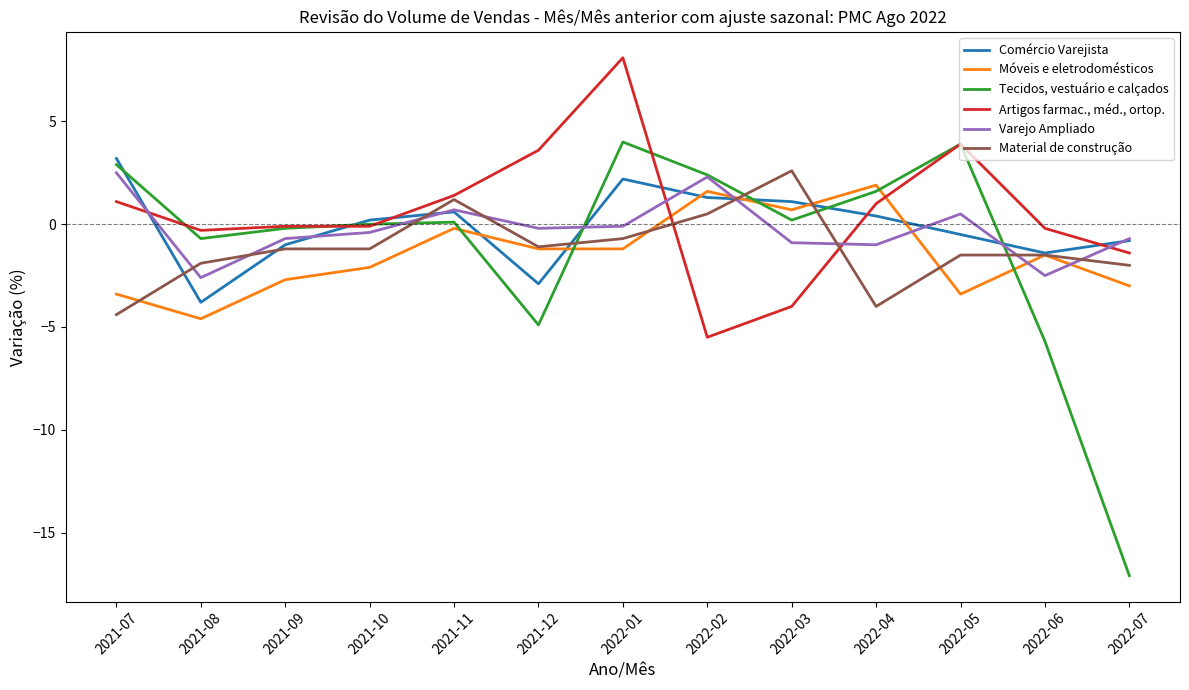

Which series ends up on top after the final intersection of Material de construção and Varejo Ampliado?

Varejo Ampliado